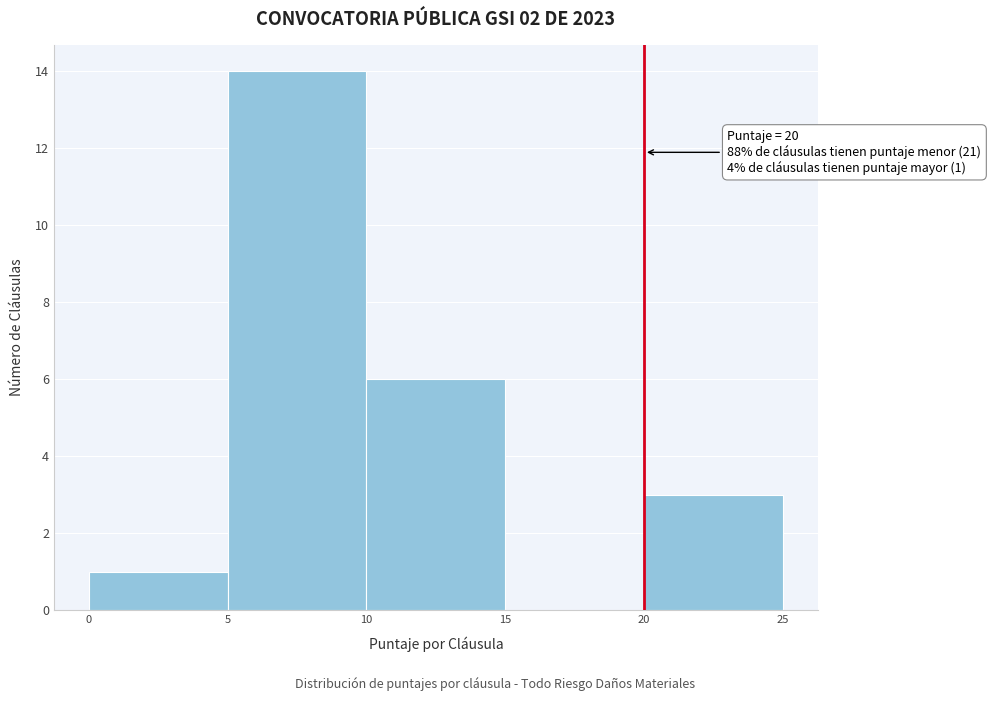

Which range on the x-axis has the tallest bar?

5 to 10